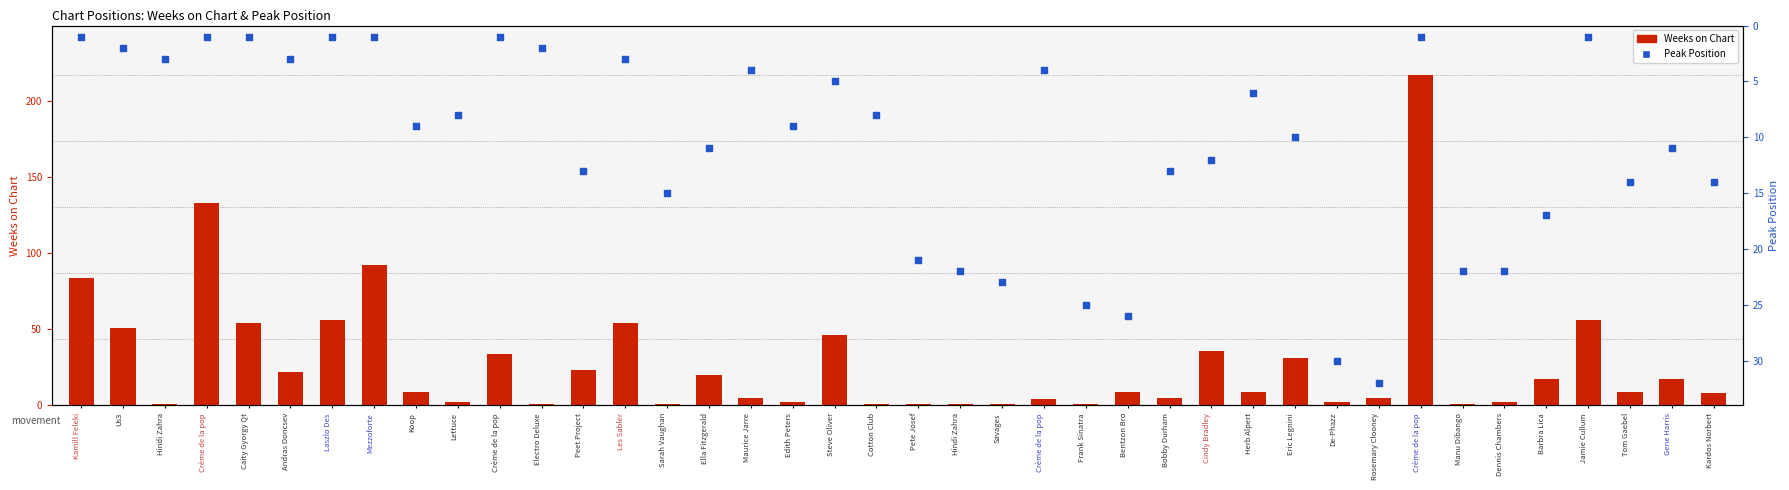

Which series contains the highest Y value?

Weeks on Chart